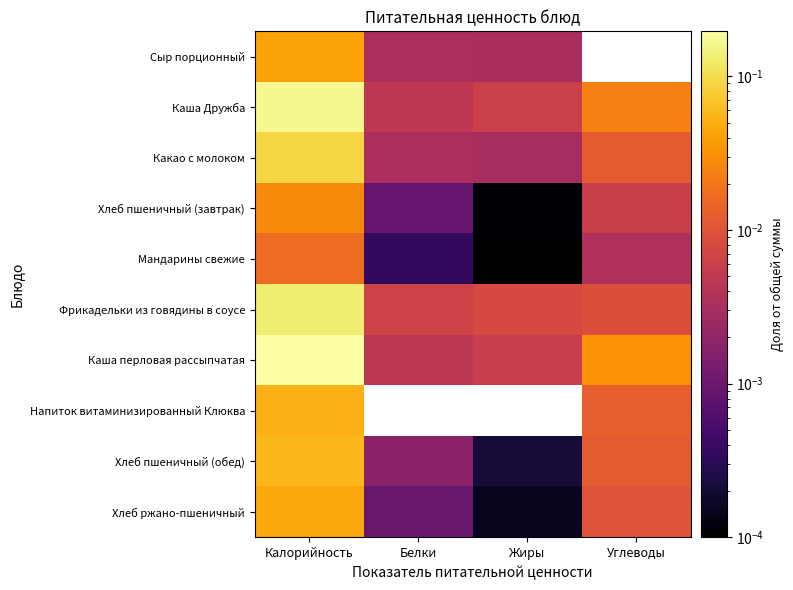

Which has a higher value, Углеводы or Калорийность?

Калорийность